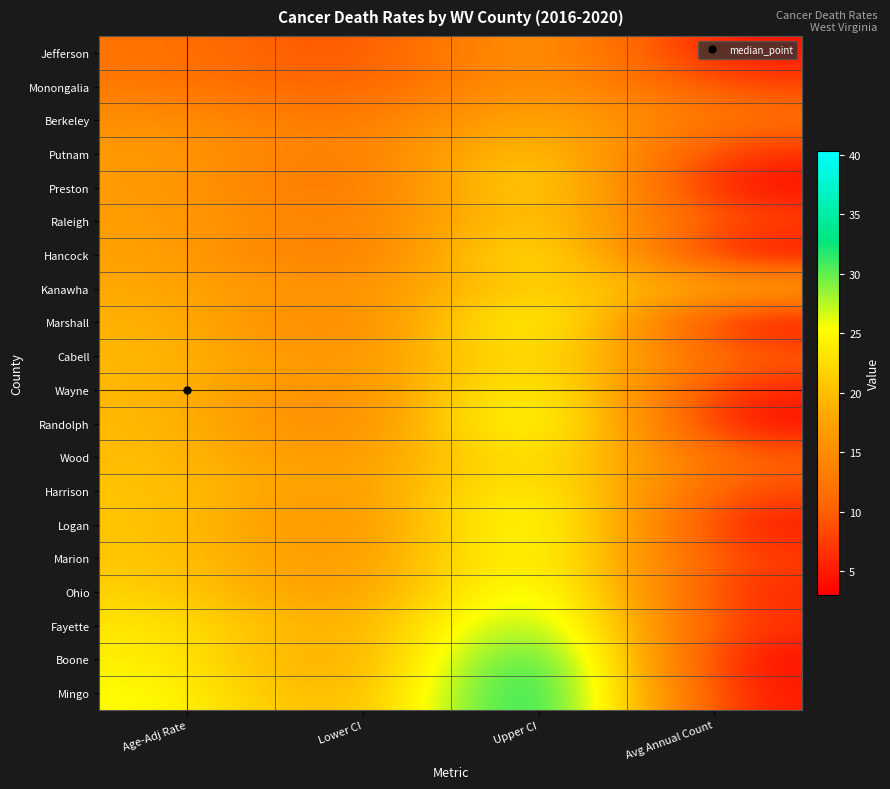

Between Upper CI and Avg Annual Count, which series saw the biggest shift?

Boone